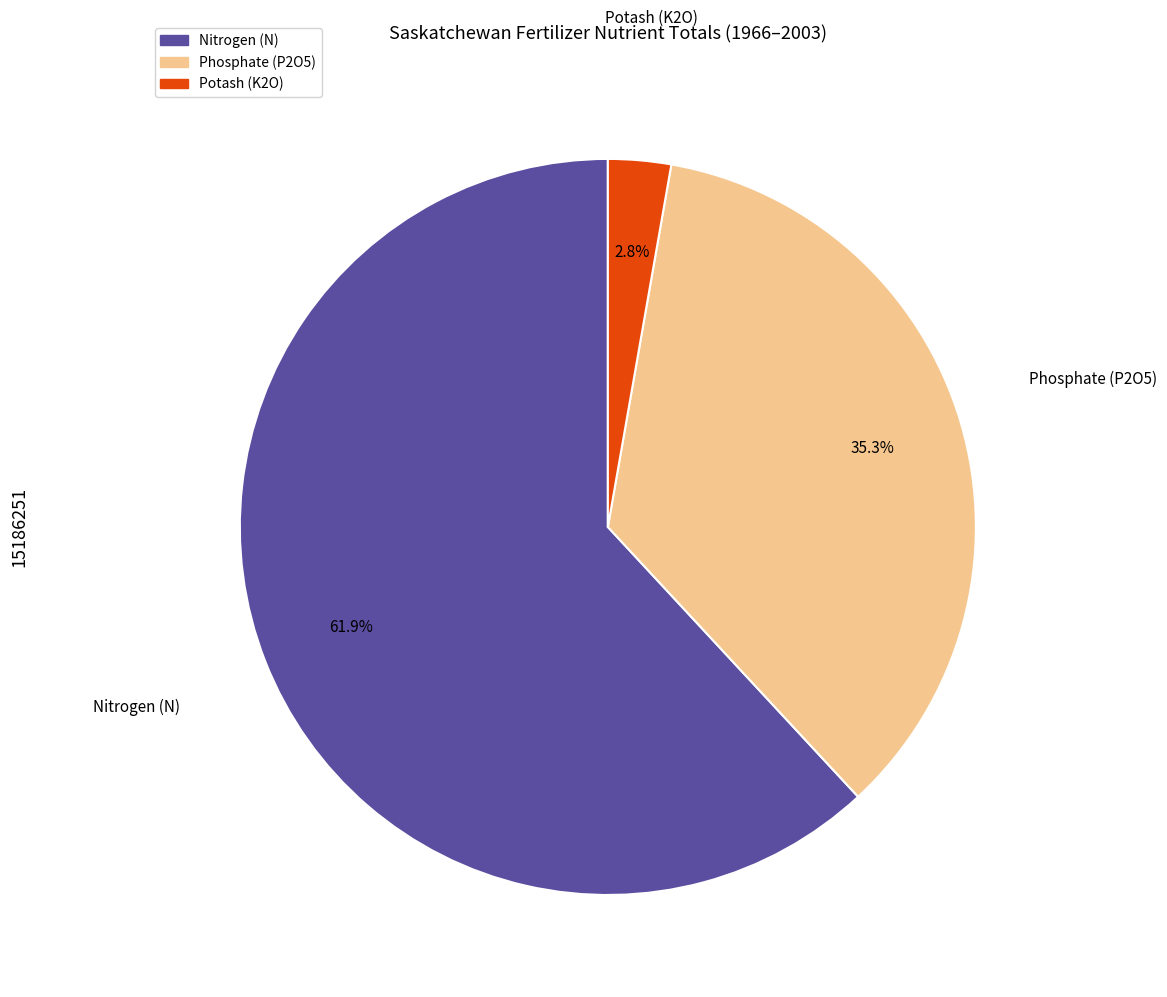

Is the sum of Nitrogen (N) and Phosphate (P2O5) greater than half?

Yes